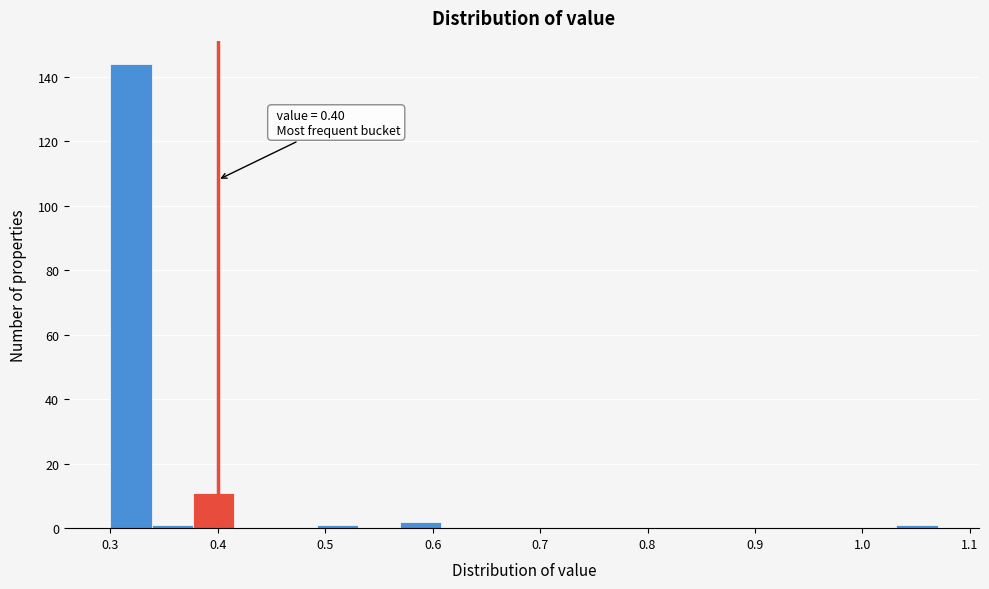

Around what value on the x-axis is the tallest bar? Give the approximate position of its centre, as read against the axis.

0.32